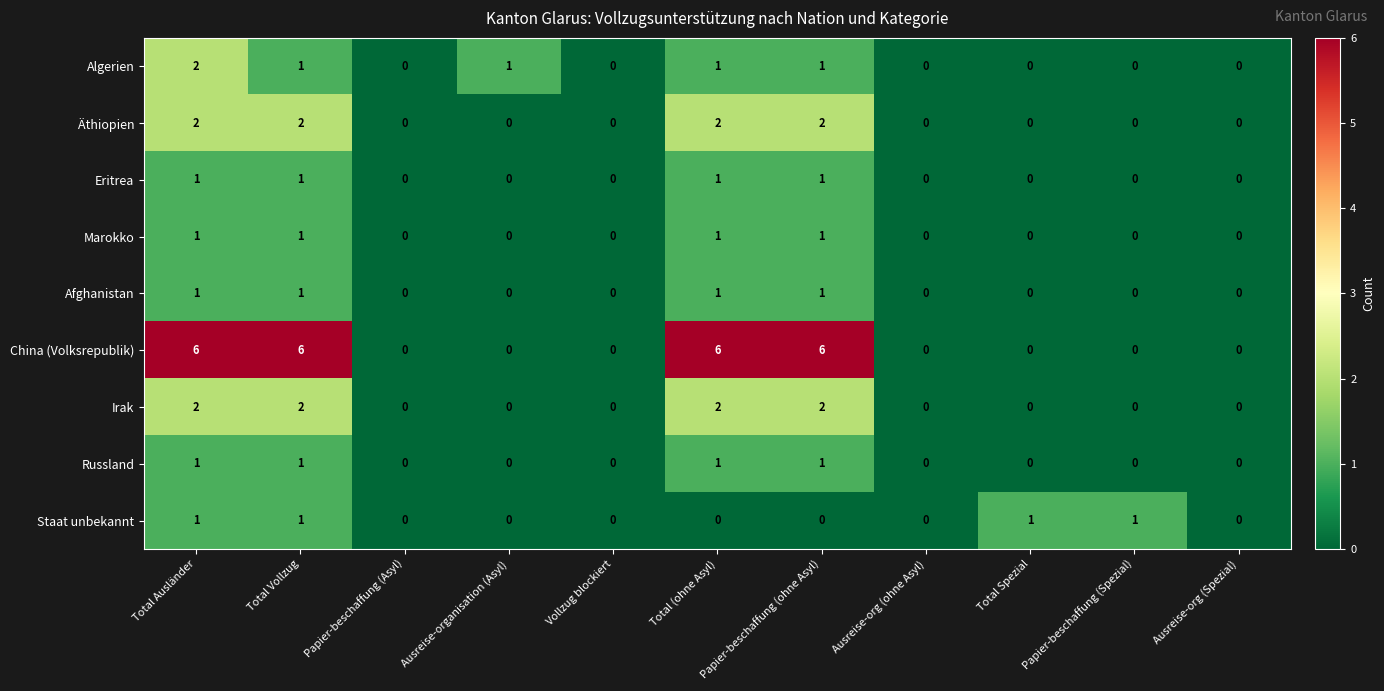

How many series are shown in this chart?

9